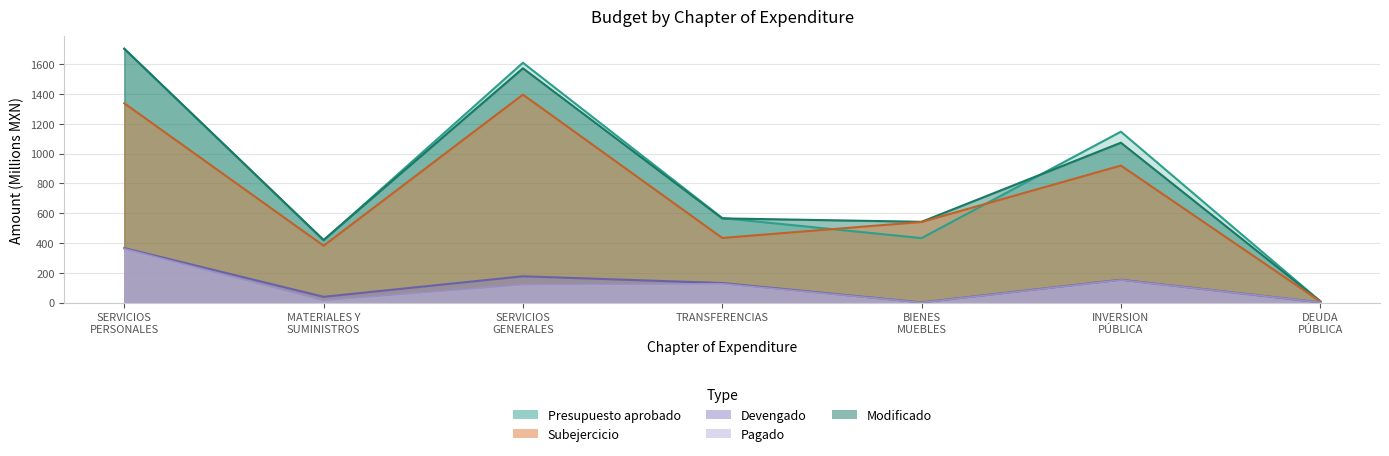

In Presupuesto aprobado, how many points are lower than both neighbors (excluding endpoints)?

2